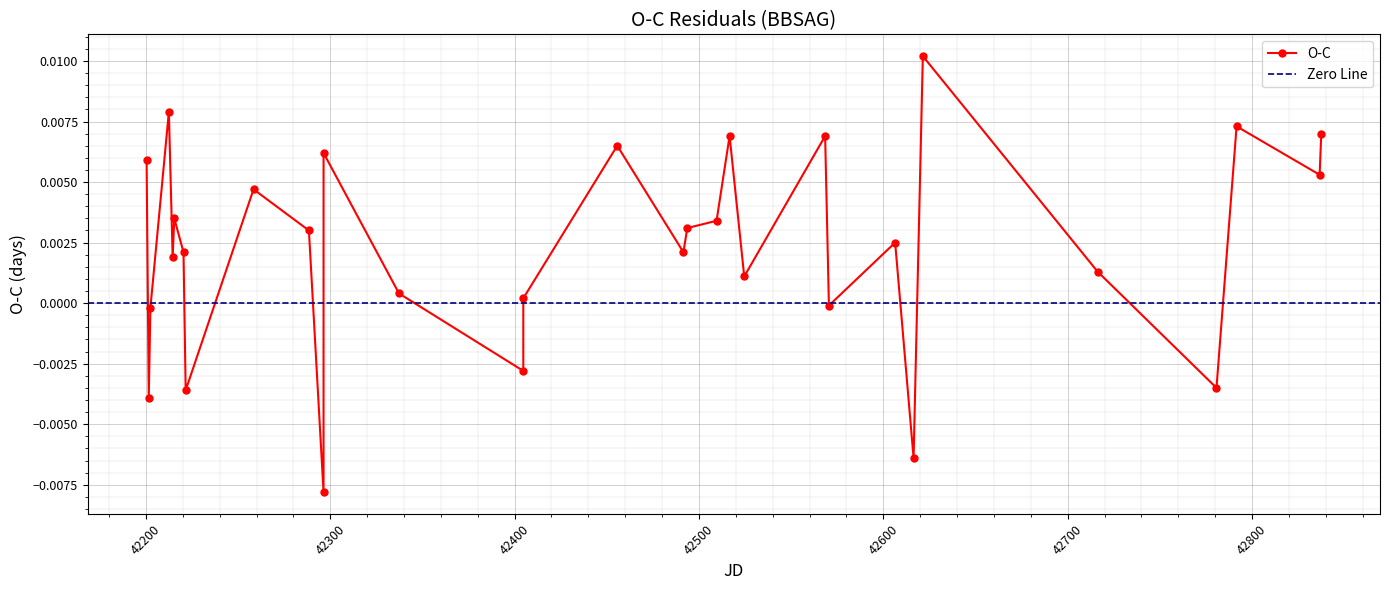

Which label corresponds to the largest value in the chart?

42621.434